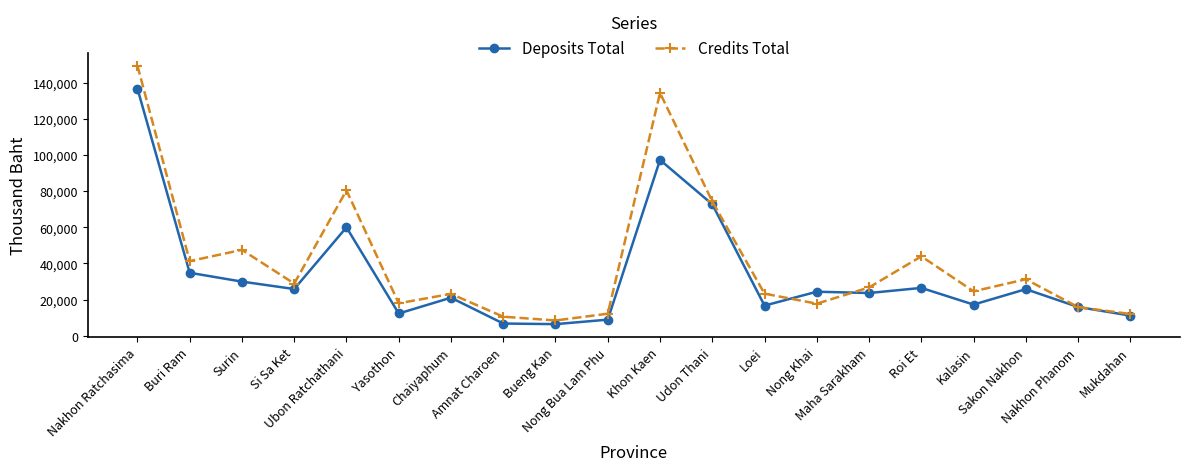

What is the minimum value shown in the chart?

6360